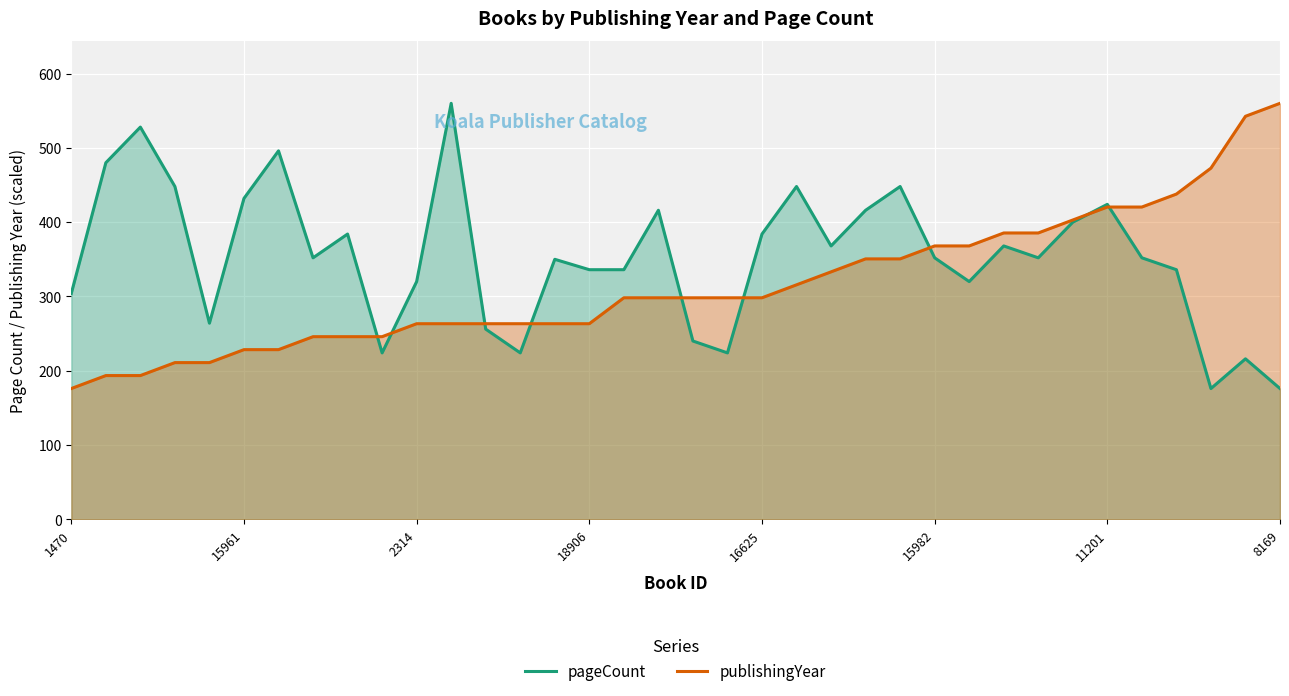

How many lines are shown in the chart?

2